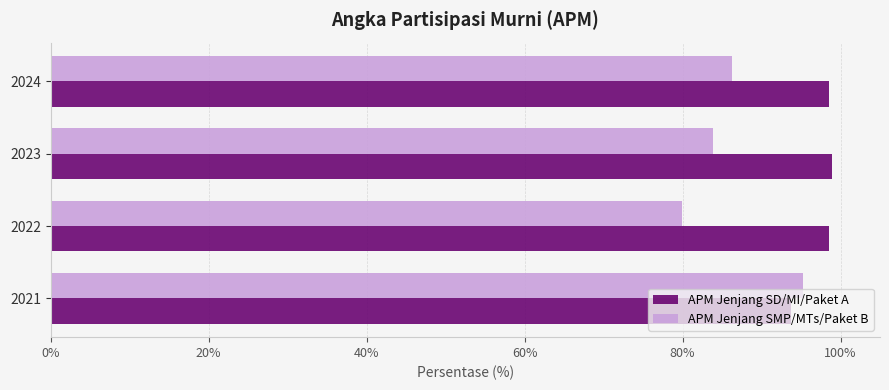

List the series in order of their peak value, highest first.

APM Jenjang SD/MI/Paket A, APM Jenjang SMP/MTs/Paket B